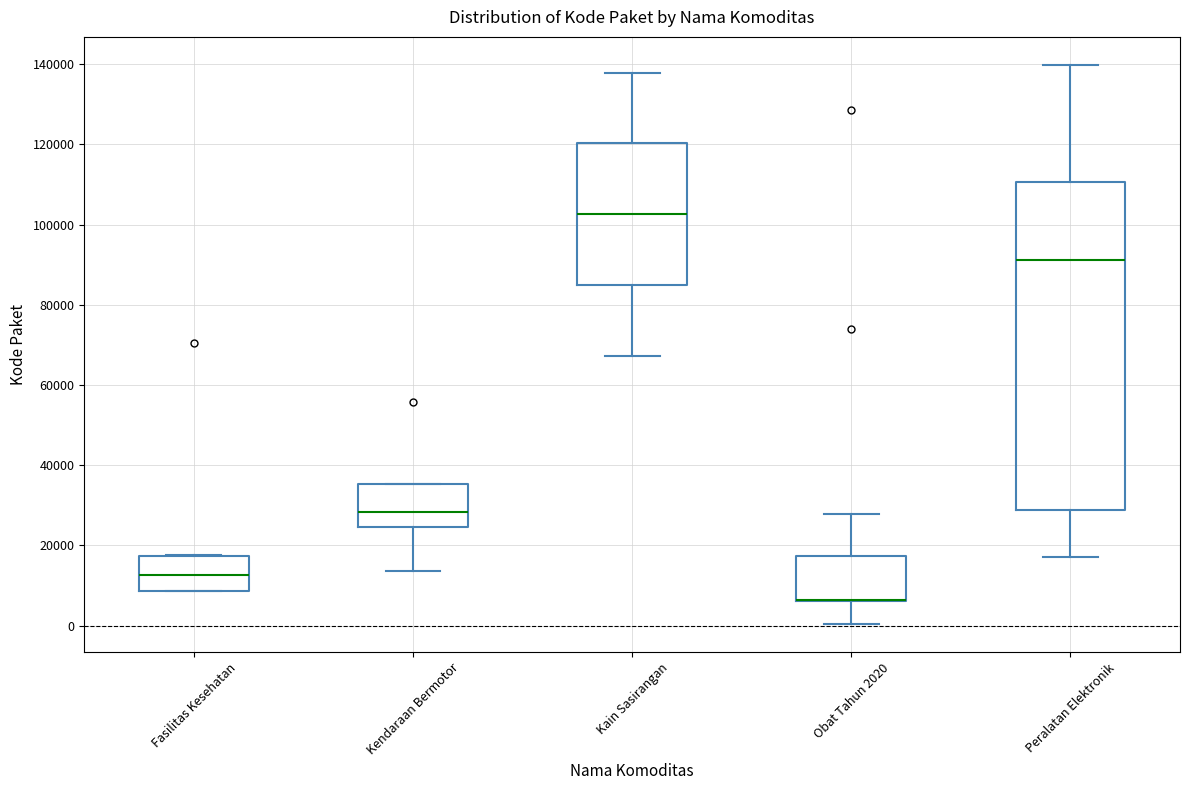

Comparing the boxes themselves (not the whiskers), which one is the tallest?

Peralatan Elektronik